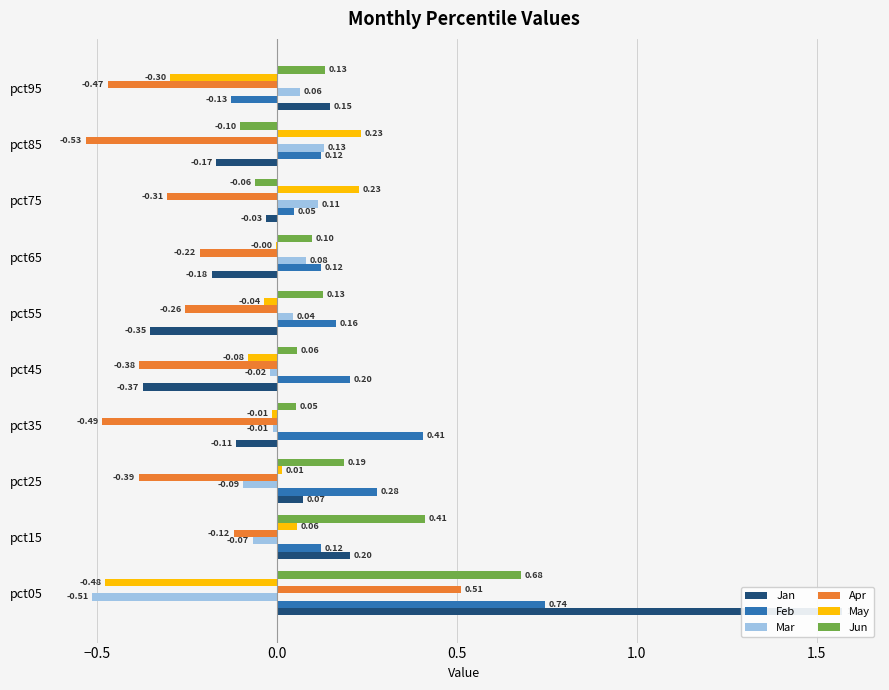

Which series changed the most between pct05 and pct15?

Jan